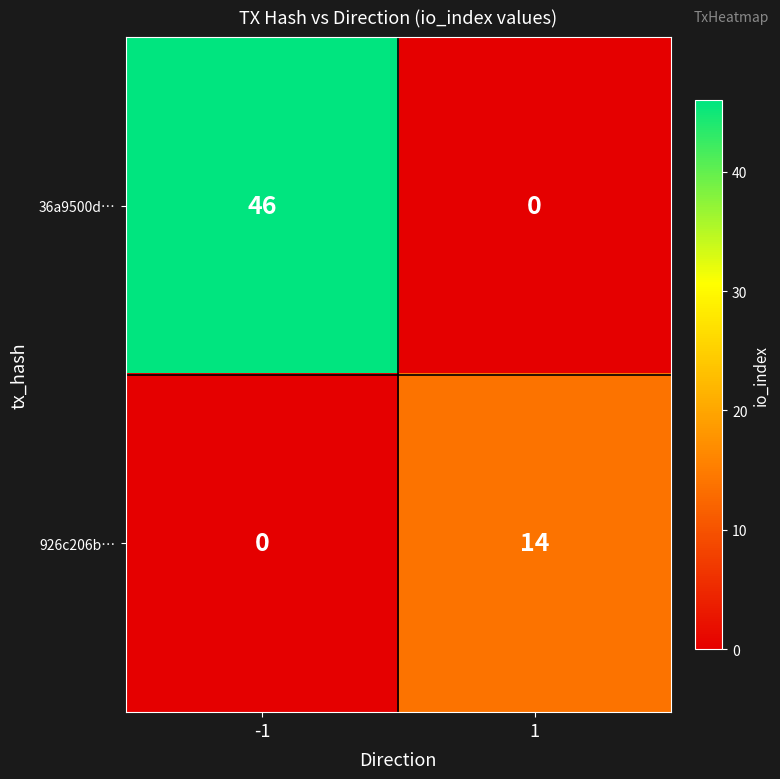

What is the maximum value for 926c206b…?

14